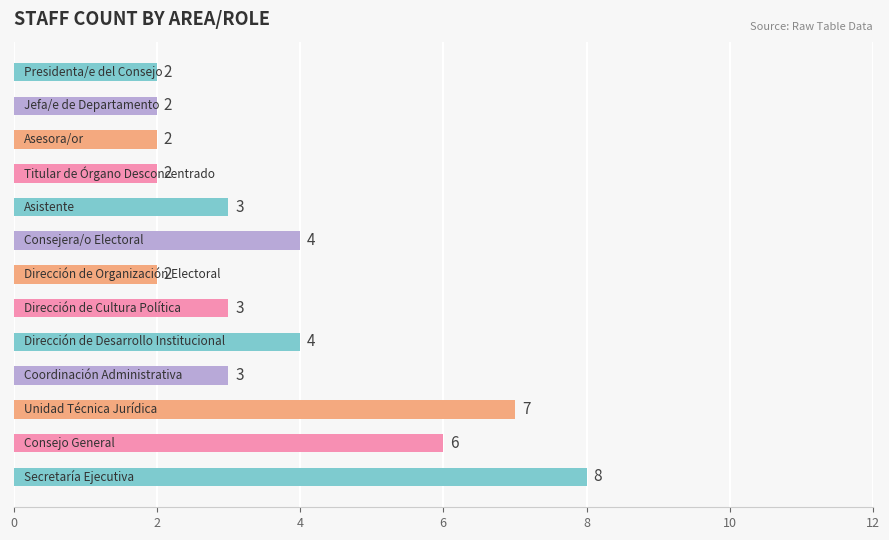

How many values are between 2 and 4?

10